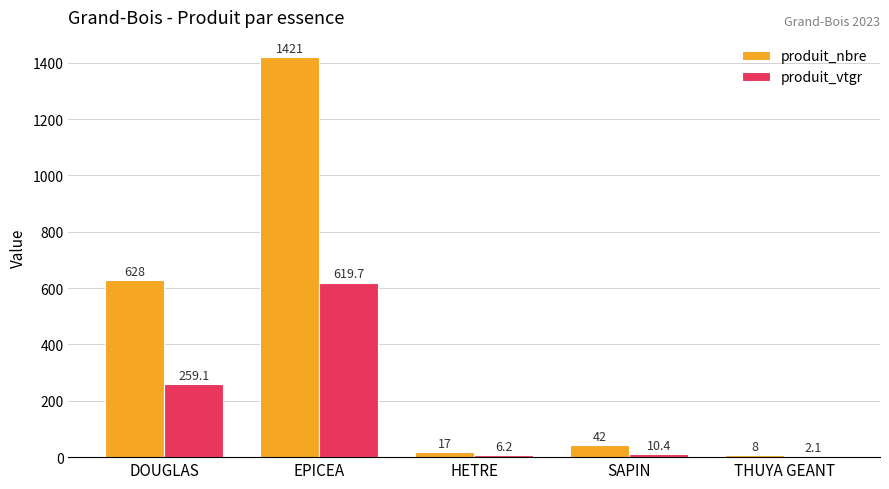

What is the spread (max minus min) of values at HETRE?

10.8